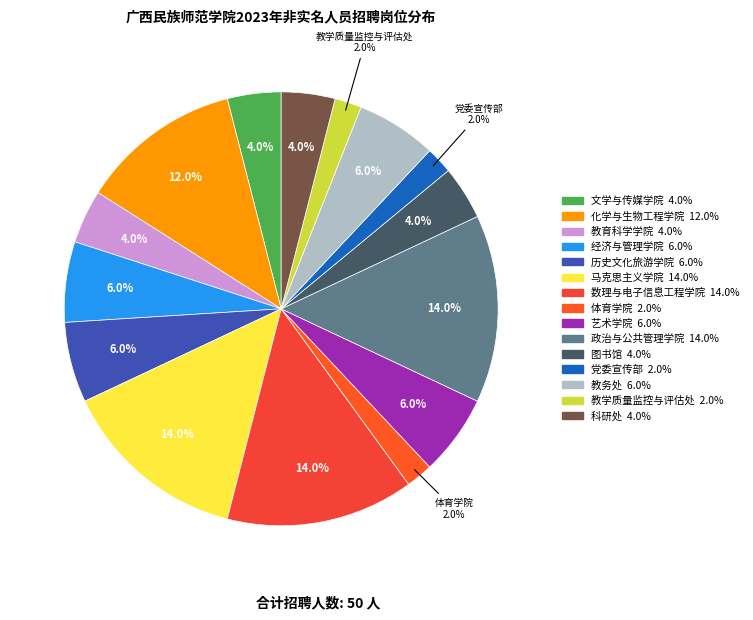

To the nearest percent, what percentage of the pie is 化学与生物工程学院?

12%